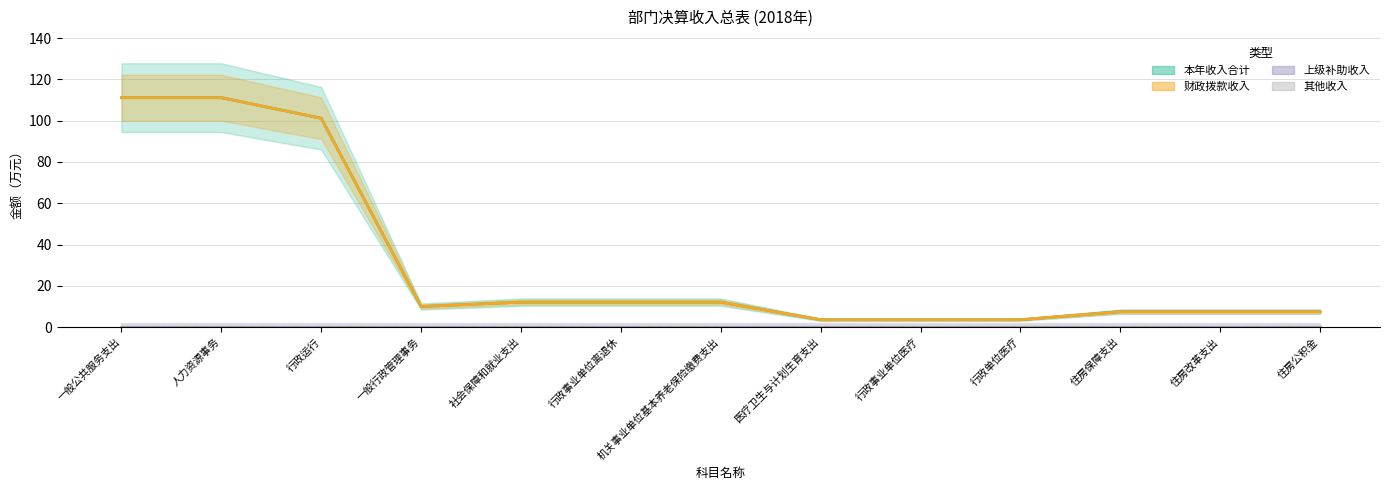

The value of 财政拨款收入 at 住房改革支出 is 10.0. True or false?

False